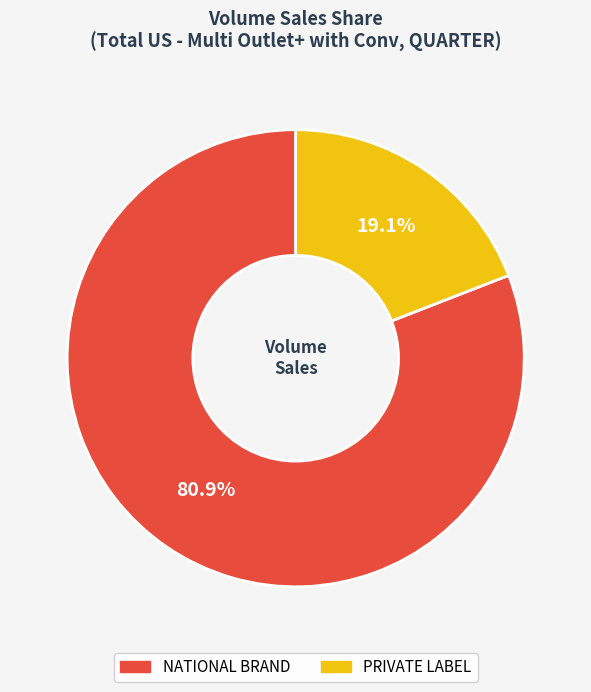

Is it true that PRIVATE LABEL is 19% of the pie?

True